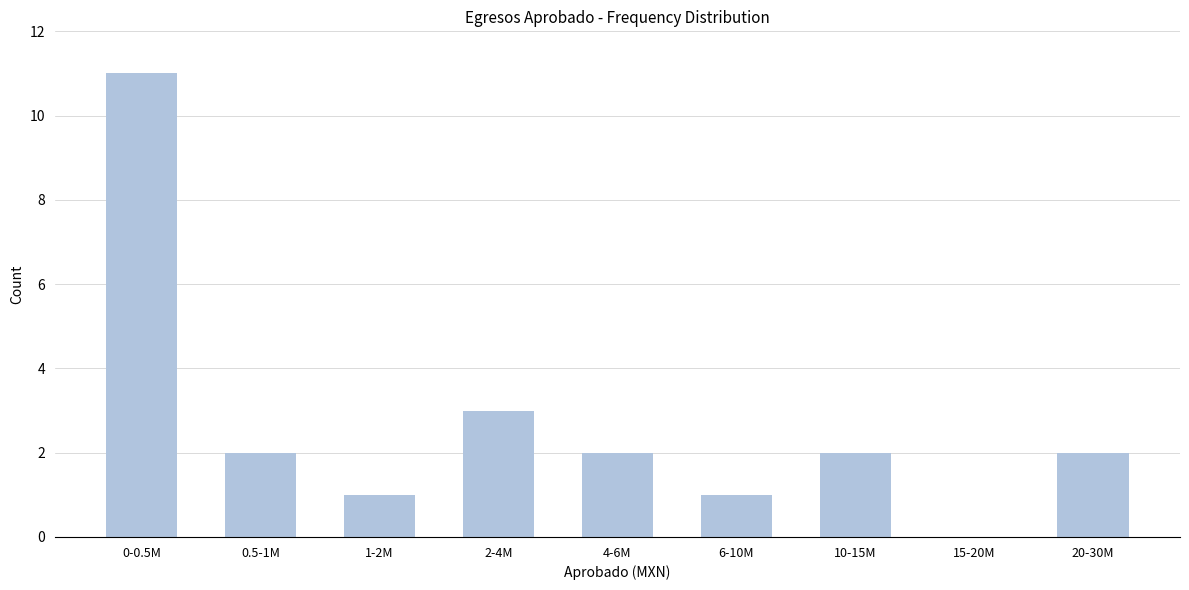

Reading left to right, transcribe all the data shown in this chart.

0-0.5M=11	0.5-1M=2	1-2M=1	2-4M=3	4-6M=2	6-10M=1	10-15M=2	15-20M=0	20-30M=2